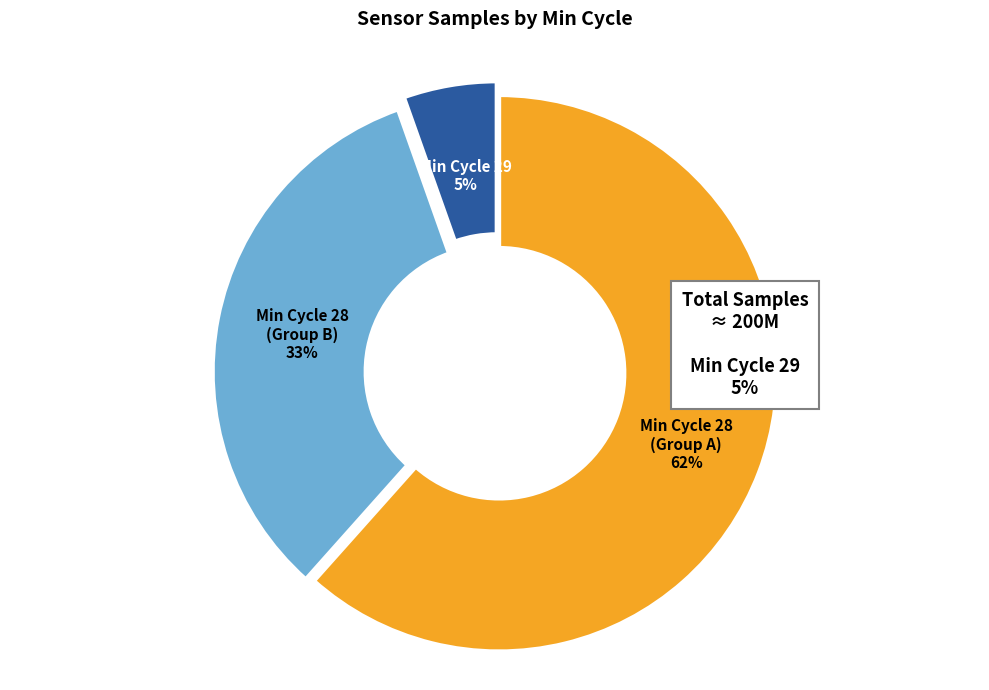

Which category has the biggest portion of the pie?

Min Cycle 28 (Group A)